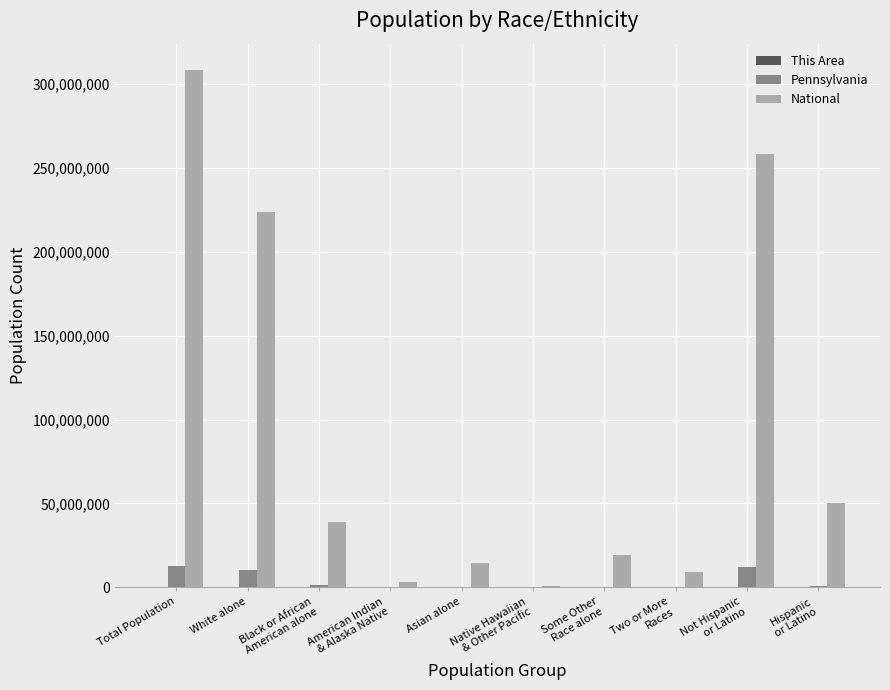

Which category has the highest value across all series?

Total Population